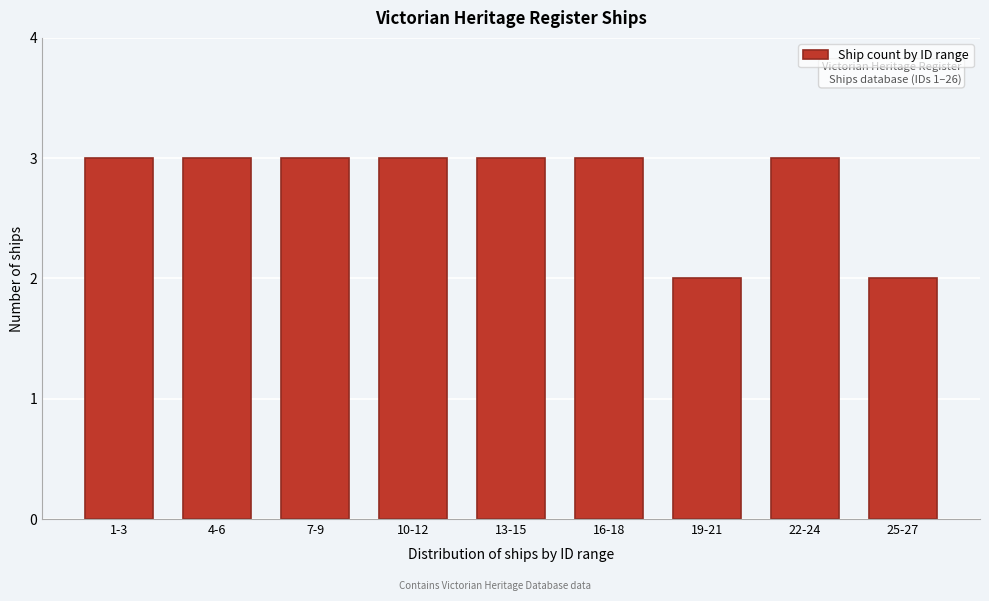

Reading left to right, list all the values displayed in this chart.

1-3=3	4-6=3	7-9=3	10-12=3	13-15=3	16-18=3	19-21=2	22-24=3	25-27=2